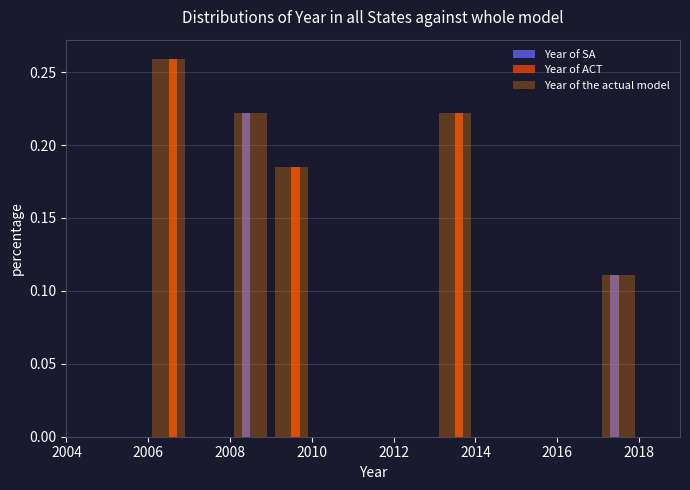

Reading left to right, list every range on the x-axis with the height of the bar of each series over it. The values are not printed on the chart, so give them approximately, as read against the axis.

2005 to 2006: Year of SA=0	Year of ACT=0	Year of the actual model=0
2006 to 2007: Year of SA=0	Year of ACT=0.260	Year of the actual model=0.260
2007 to 2008: Year of SA=0	Year of ACT=0	Year of the actual model=0
2008 to 2009: Year of SA=0.220	Year of ACT=0	Year of the actual model=0.220
2009 to 2010: Year of SA=0	Year of ACT=0.185	Year of the actual model=0.185
2010 to 2011: Year of SA=0	Year of ACT=0	Year of the actual model=0
2011 to 2012: Year of SA=0	Year of ACT=0	Year of the actual model=0
2012 to 2013: Year of SA=0	Year of ACT=0	Year of the actual model=0
2013 to 2014: Year of SA=0	Year of ACT=0.220	Year of the actual model=0.220
2014 to 2015: Year of SA=0	Year of ACT=0	Year of the actual model=0
2015 to 2016: Year of SA=0	Year of ACT=0	Year of the actual model=0
2016 to 2017: Year of SA=0	Year of ACT=0	Year of the actual model=0
2017 to 2018: Year of SA=0.110	Year of ACT=0	Year of the actual model=0.110
2018 to 2019: Year of SA=0	Year of ACT=0	Year of the actual model=0